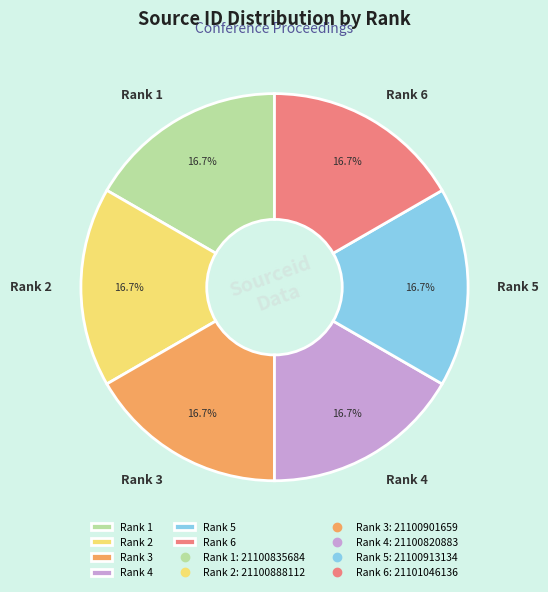

Is Rank 4 the majority of the pie?

No